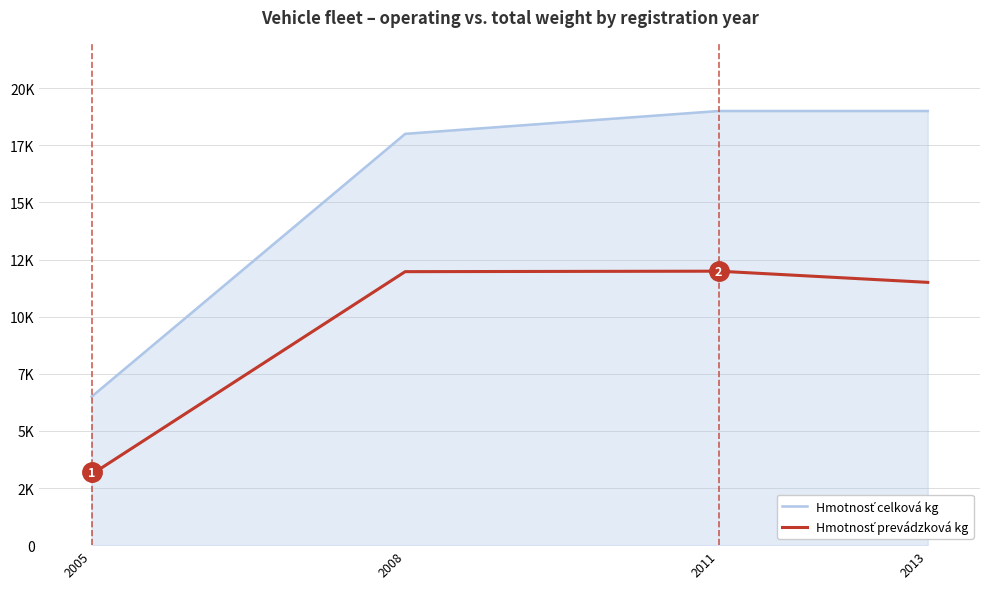

What is the highest value of the Hmotnosť celková kg series?

19000